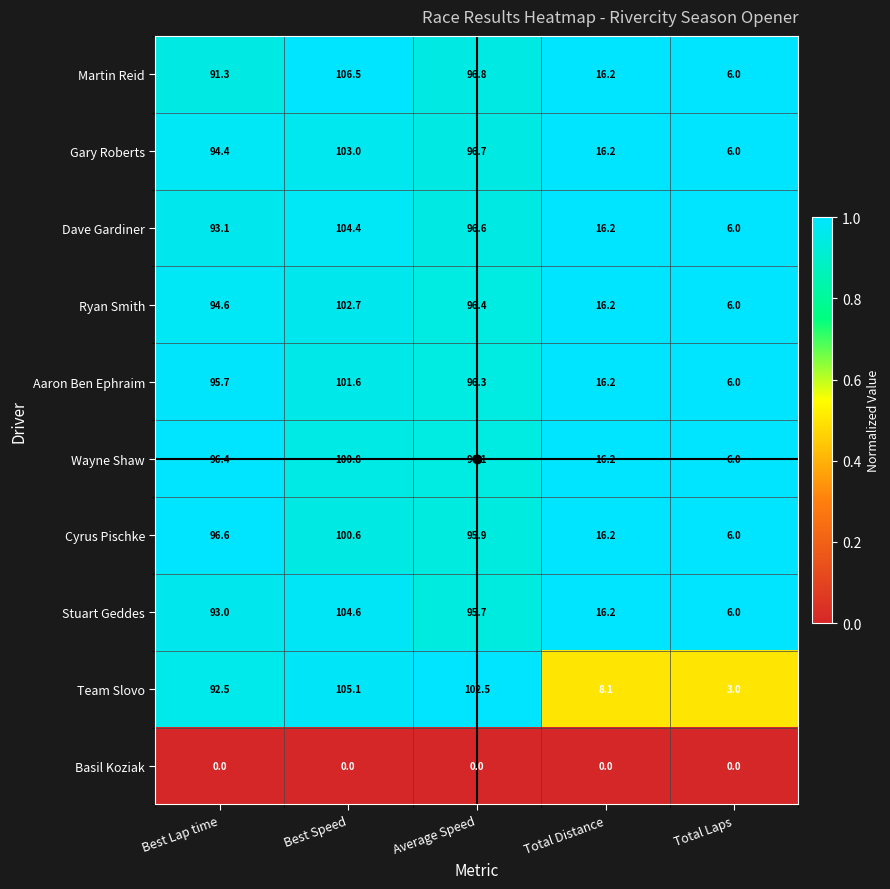

What is the greatest value displayed?

106.5